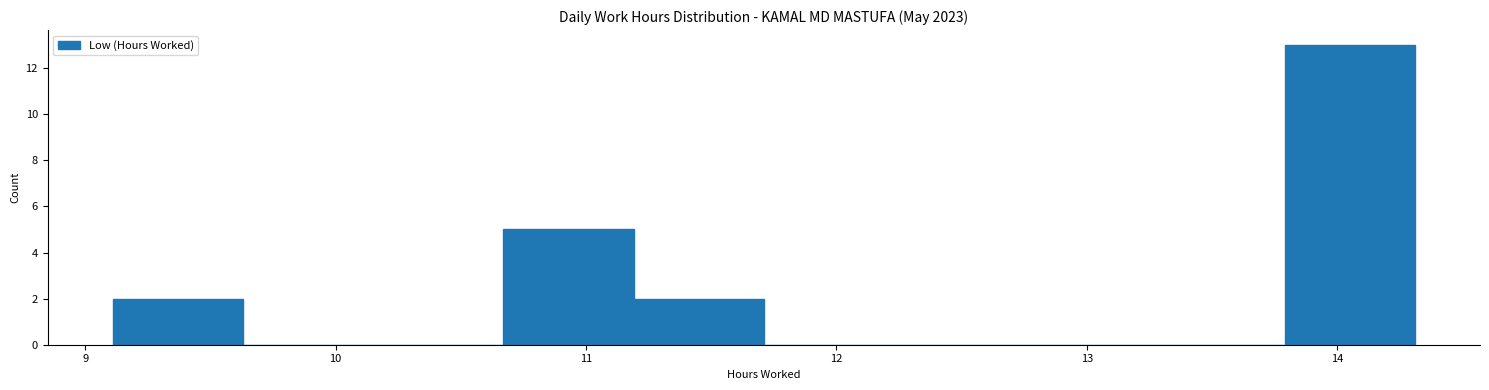

Reading left to right, list every bar in this chart as the range it spans on the x-axis followed by its height. Neither the bar edges nor the heights are printed on the chart, so give them approximately, as read against the axes.

9.11 to 9.63: 2
9.63 to 10.15: 0
10.15 to 10.67: 0
10.67 to 11.19: 5
11.19 to 11.71: 2
11.71 to 12.23: 0
12.23 to 12.75: 0
12.75 to 13.27: 0
13.27 to 13.79: 0
13.79 to 14.31: 13